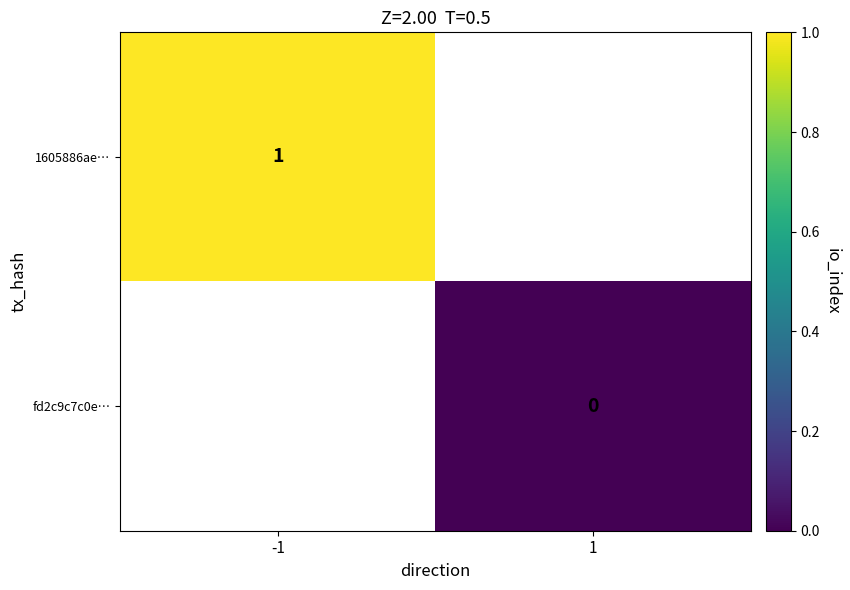

Is it true that 1605886ae… equals 1 at -1?

True